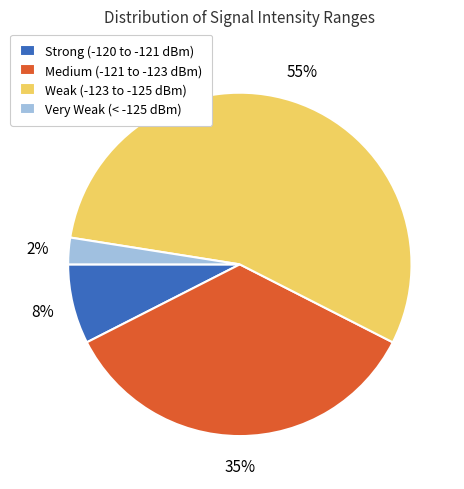

Rank the categories by value from highest to lowest.

Weak (-123 to -125 dBm), Medium (-121 to -123 dBm), Strong (-120 to -121 dBm), Very Weak (< -125 dBm)